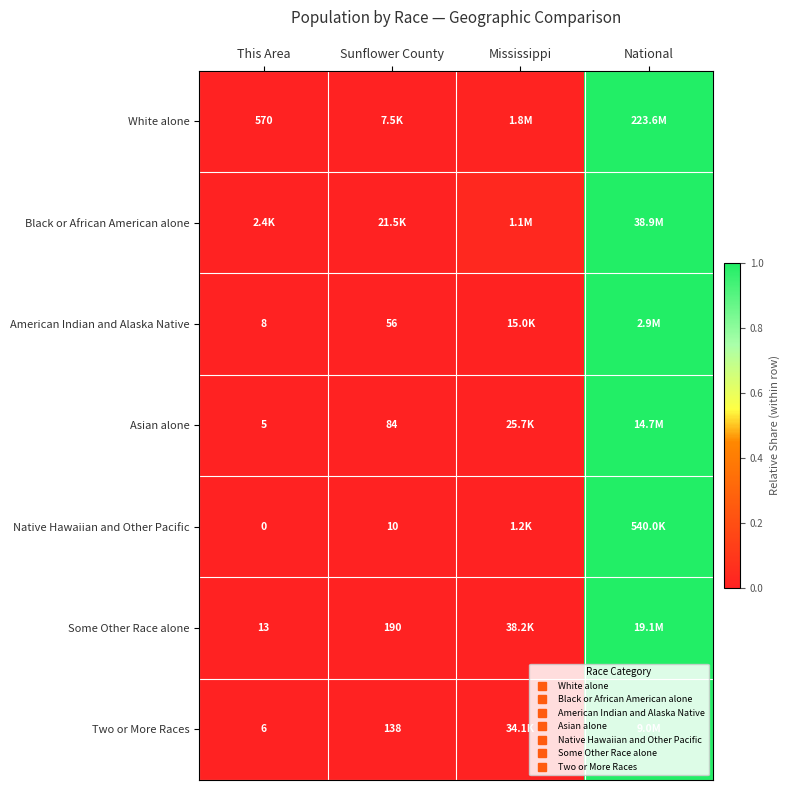

Where is Native Hawaiian and Other Pacific nearest to the value 0?

This Area